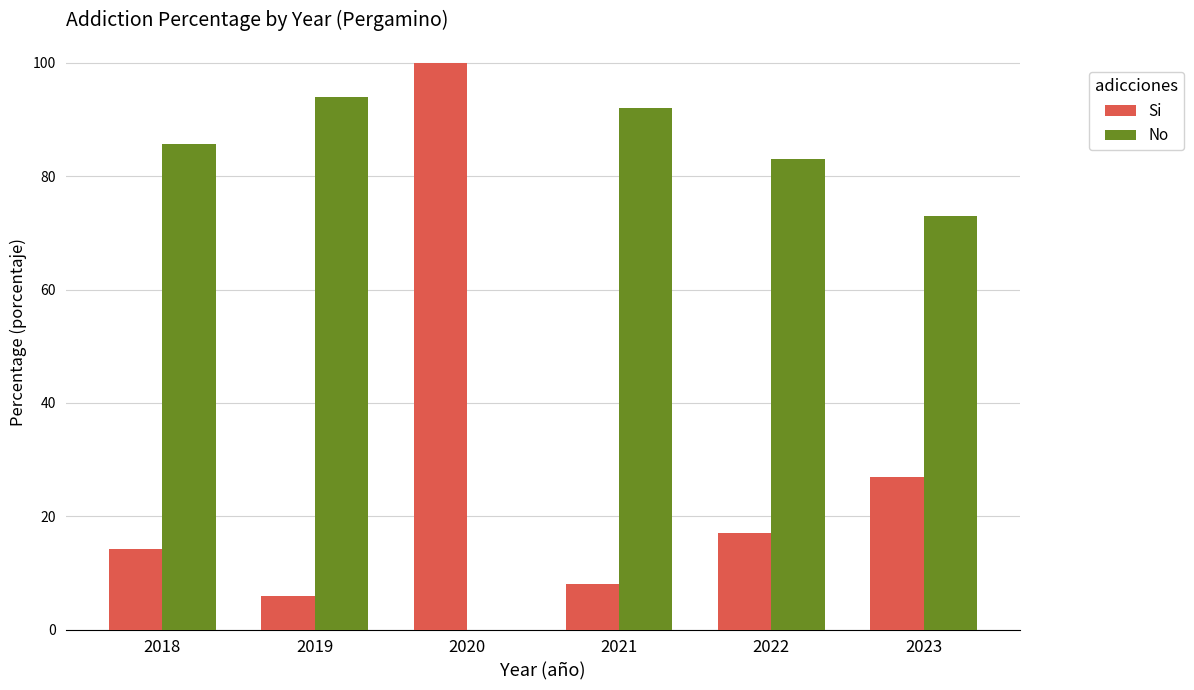

Where is Si nearest to the value 53?

2023